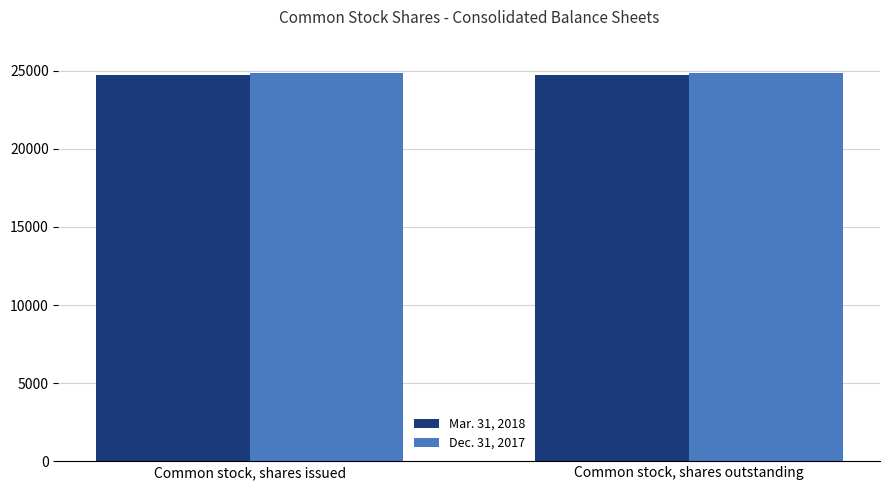

How many categories are shown in the chart?

2